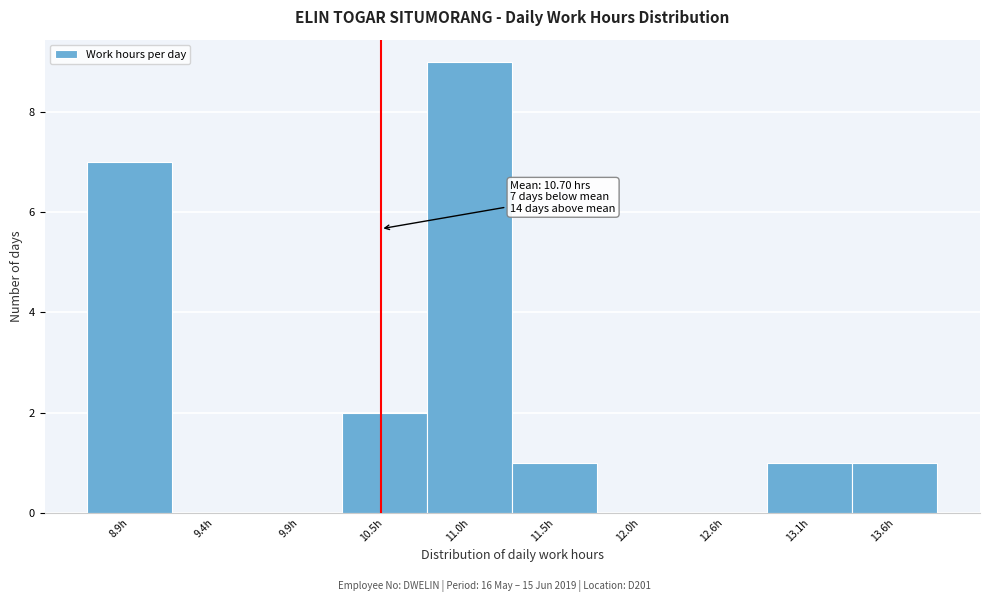

Reading left to right, what are all the values shown in this chart?

8.9h=7	9.4h=0	9.9h=0	10.5h=2	11.0h=9	11.5h=1	12.0h=0	12.6h=0	13.1h=1	13.6h=1